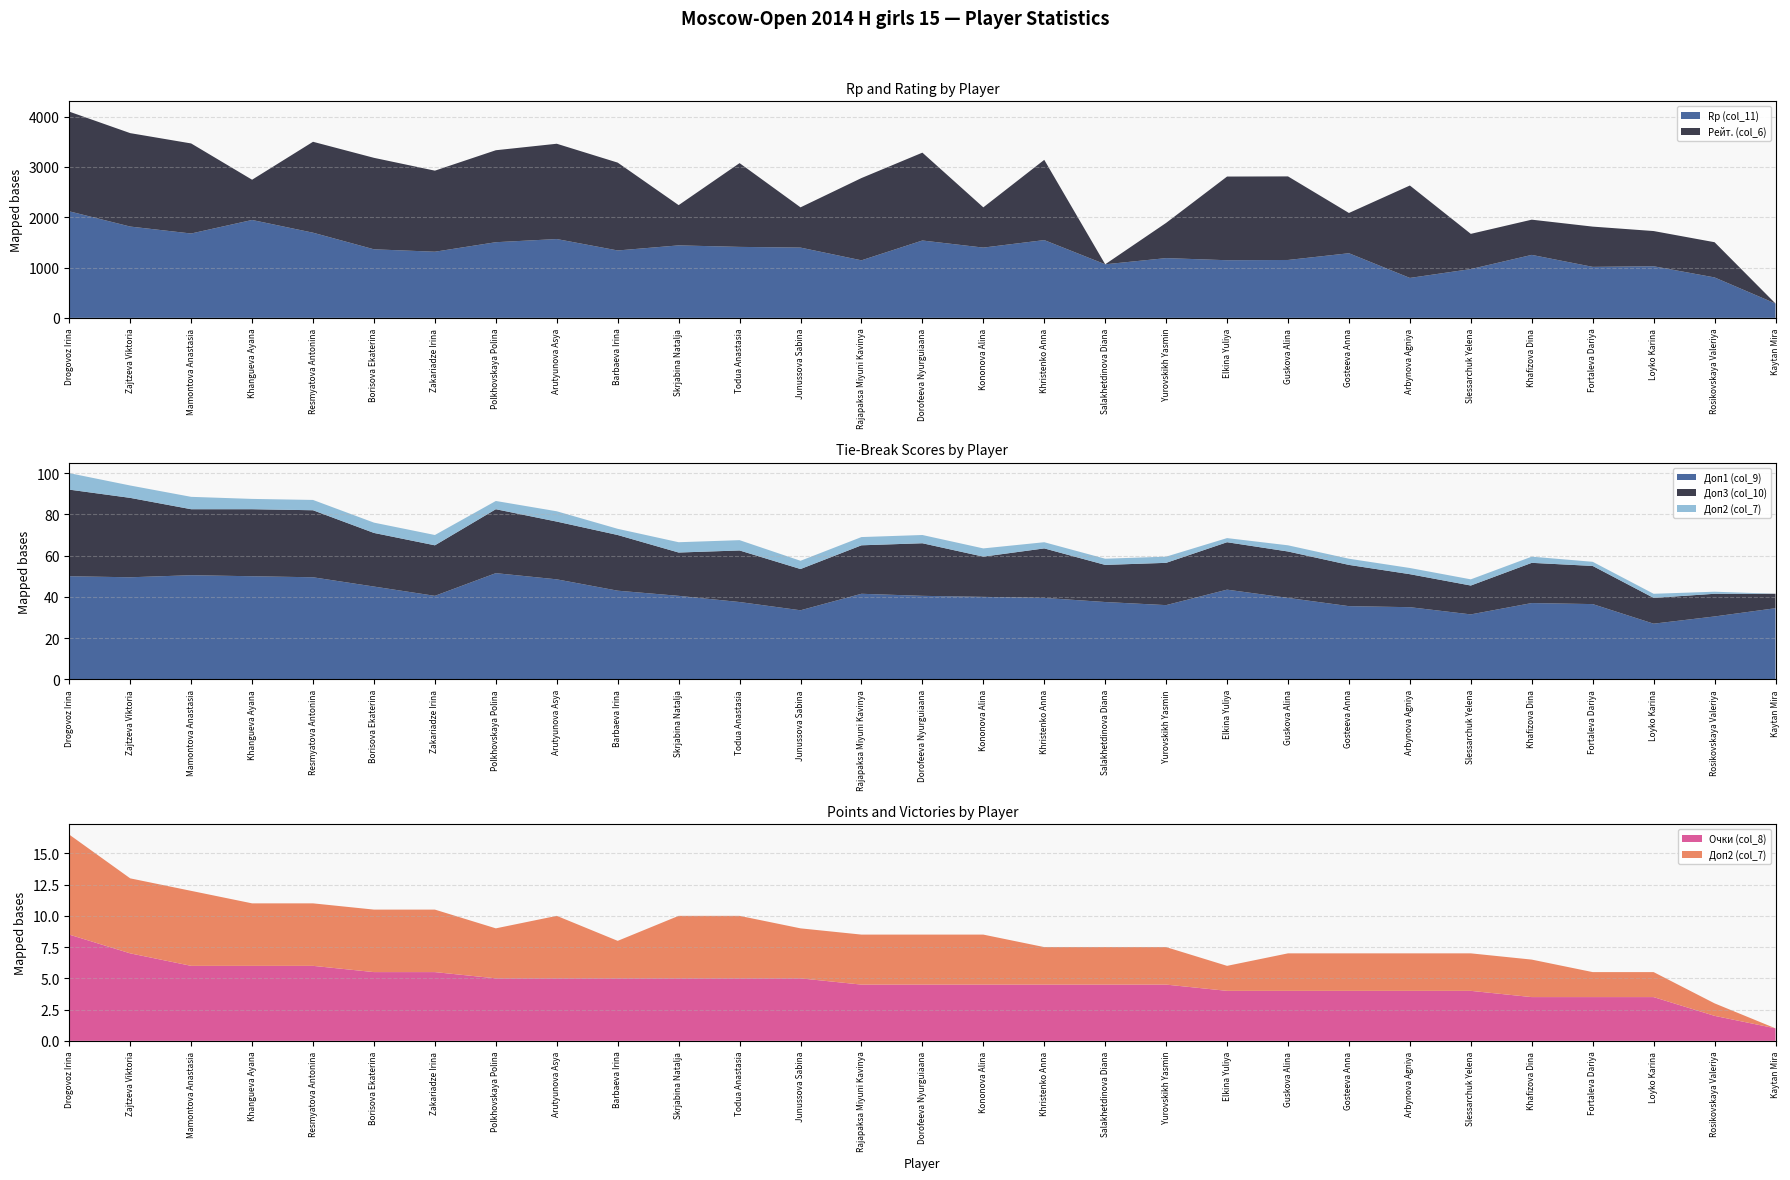

Reading right to left, list all the values displayed in this chart.

Rp (col_11): 285.0	804.0	1026.0	1014.0	1252.0	970.0	794.0	1285.0	1151.0	1146.0	1188.0	1065.0	1546.0	1397.0	1538.0	1144.0	1397.0	1411.0	1441.0	1340.0	1567.0	1504.0	1315.0	1363.0	1693.0	1946.0	1677.0	1815.0	2118.0
Доп3 (col_10): 7.0	11.0	12.5	18.5	19.5	14.0	16.0	20.0	22.5	23.0	20.5	18.0	24.0	19.5	25.5	23.5	20.0	25.0	21.0	27.0	28.0	31.0	24.5	26.0	32.5	32.5	32.0	38.5	42.0
Очки (col_8): 1.0	2.0	3.5	3.5	3.5	4.0	4.0	4.0	4.0	4.0	4.5	4.5	4.5	4.5	4.5	4.5	5.0	5.0	5.0	5.0	5.0	5.0	5.5	5.5	6.0	6.0	6.0	7.0	8.5
Рейт. (col_6): 0.0	700.0	700.0	800.0	700.0	700.0	1837.0	800.0	1661.0	1663.0	700.0	0.0	1595.0	800.0	1746.0	1635.0	800.0	1665.0	800.0	1746.0	1894.0	1828.0	1611.0	1818.0	1807.0	800.0	1790.0	1857.0	1981.0
Доп1 (col_9): 34.5	30.5	27.0	36.5	37.0	31.5	35.0	35.5	39.5	43.5	36.0	37.5	39.5	40.0	40.5	41.5	33.5	37.5	40.5	43.0	48.5	51.5	40.5	45.0	49.5	50.0	50.5	49.5	50.0
Доп2 (col_7): 0.0	1.0	2.0	2.0	3.0	3.0	3.0	3.0	3.0	2.0	3.0	3.0	3.0	4.0	4.0	4.0	4.0	5.0	5.0	3.0	5.0	4.0	5.0	5.0	5.0	5.0	6.0	6.0	8.0